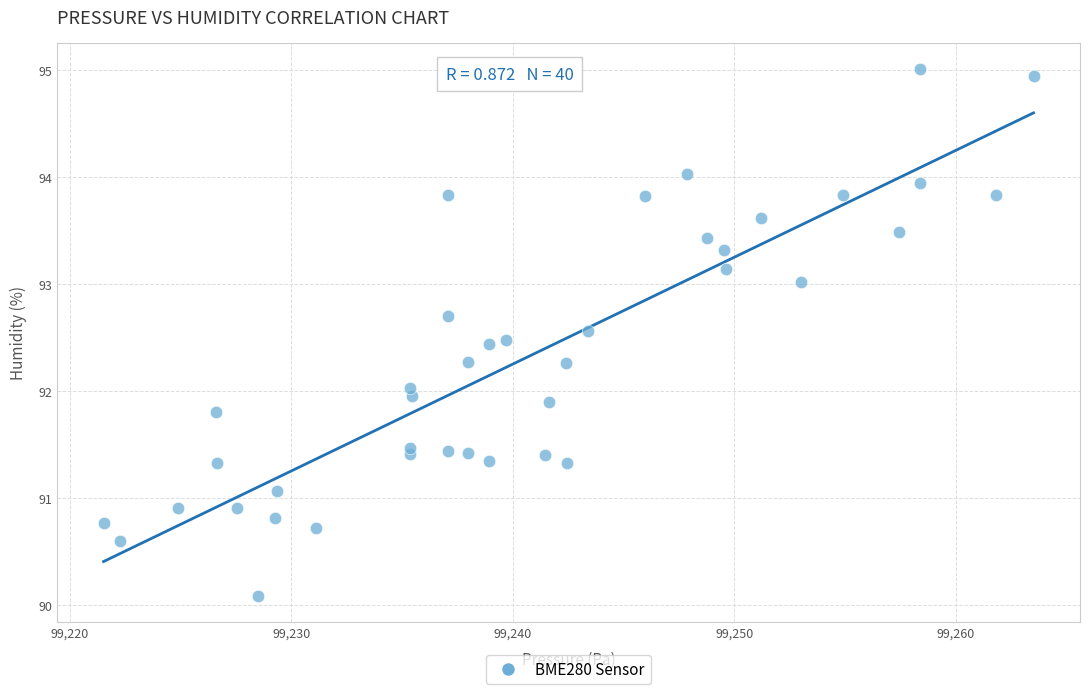

What is the range of X values (max minus min)?

42.0